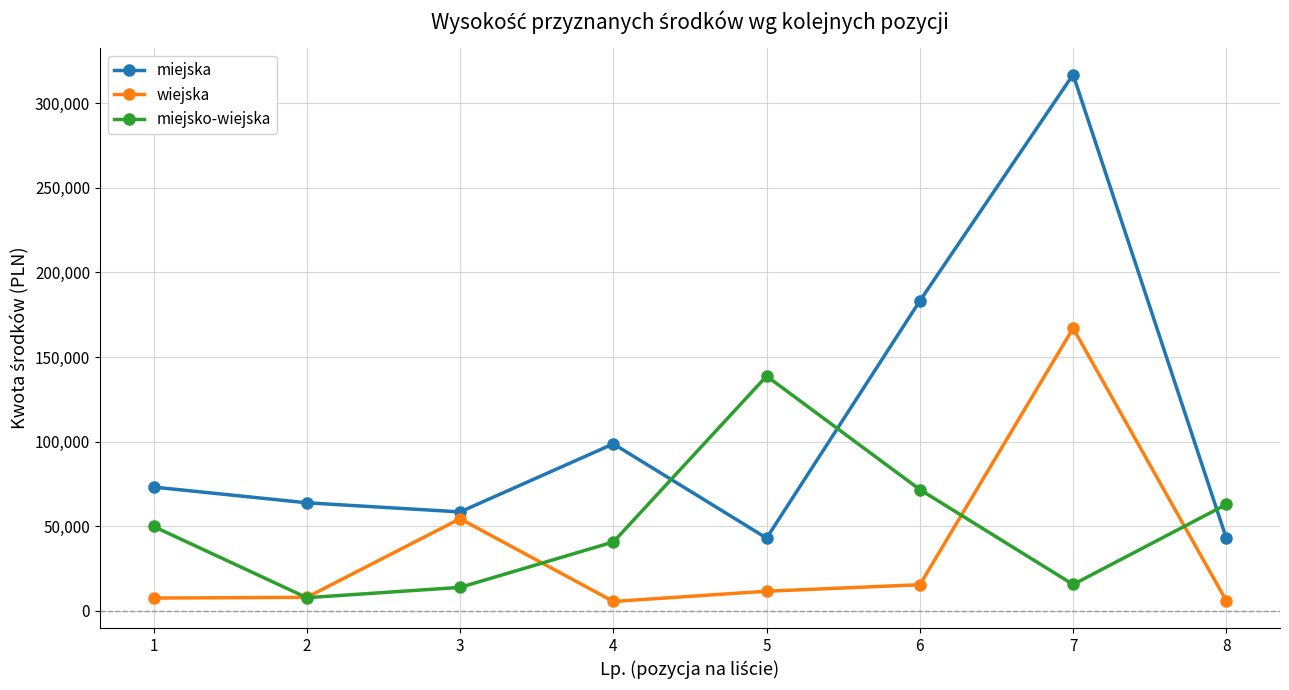

True or false: wiejska and miejska intersect in this chart.

False